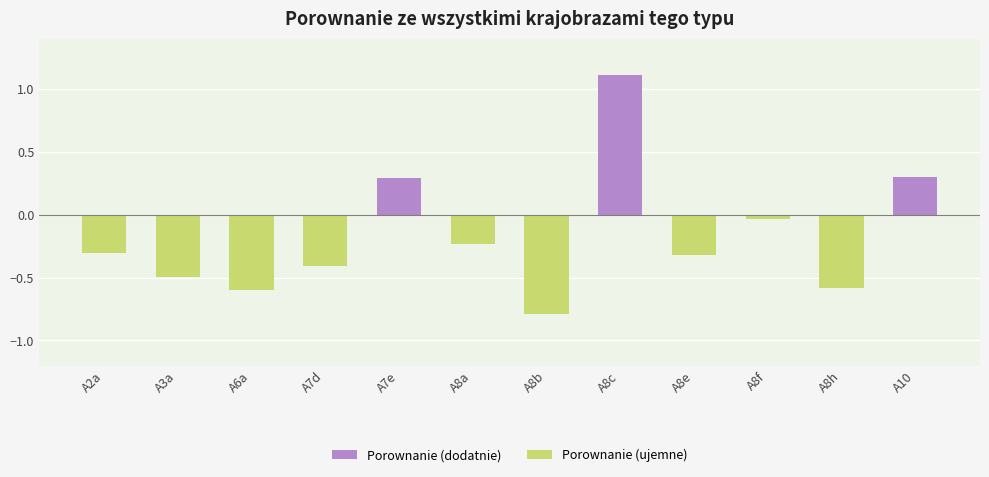

Are the bars horizontal?

No